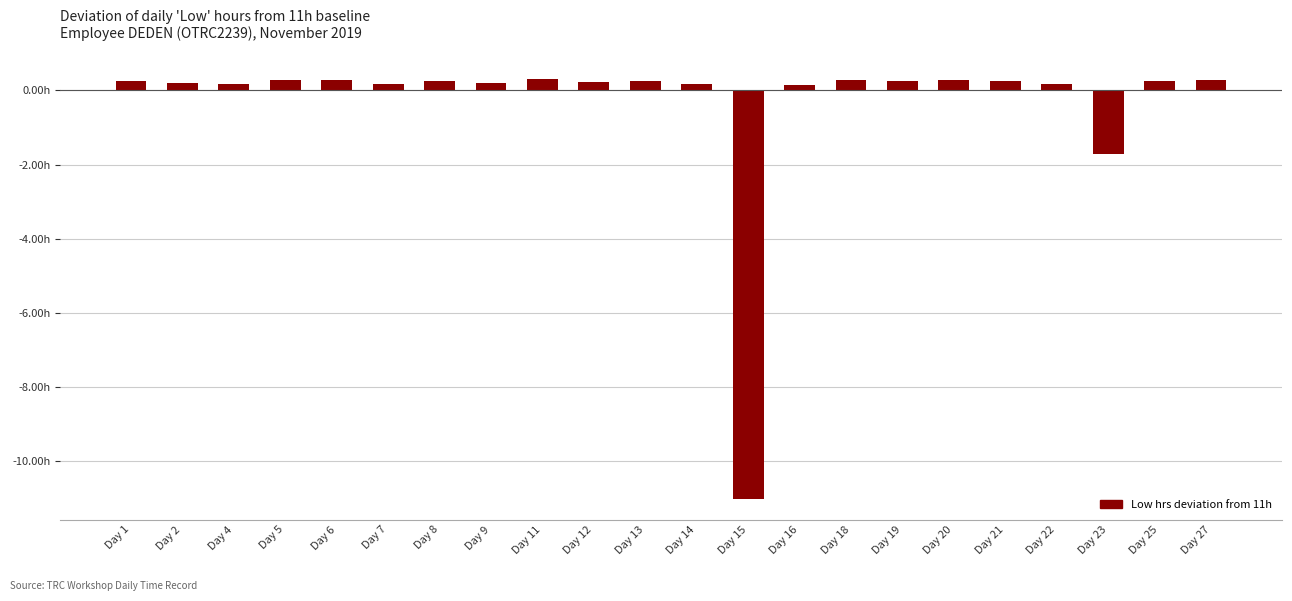

What is the difference between the maximum and minimum values?

11.3